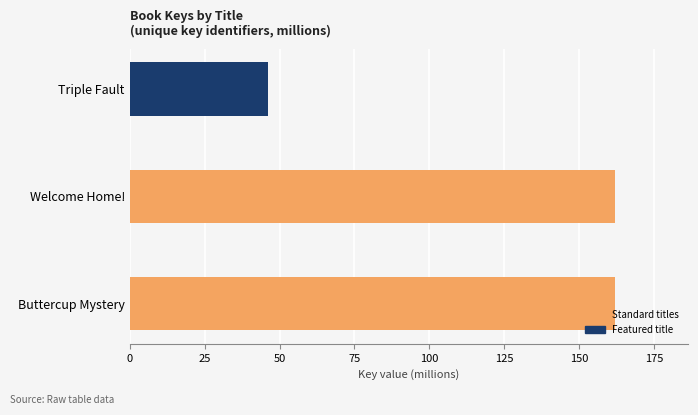

The chart shows a value of 162.0 at Buttercup Mystery. True or false?

True